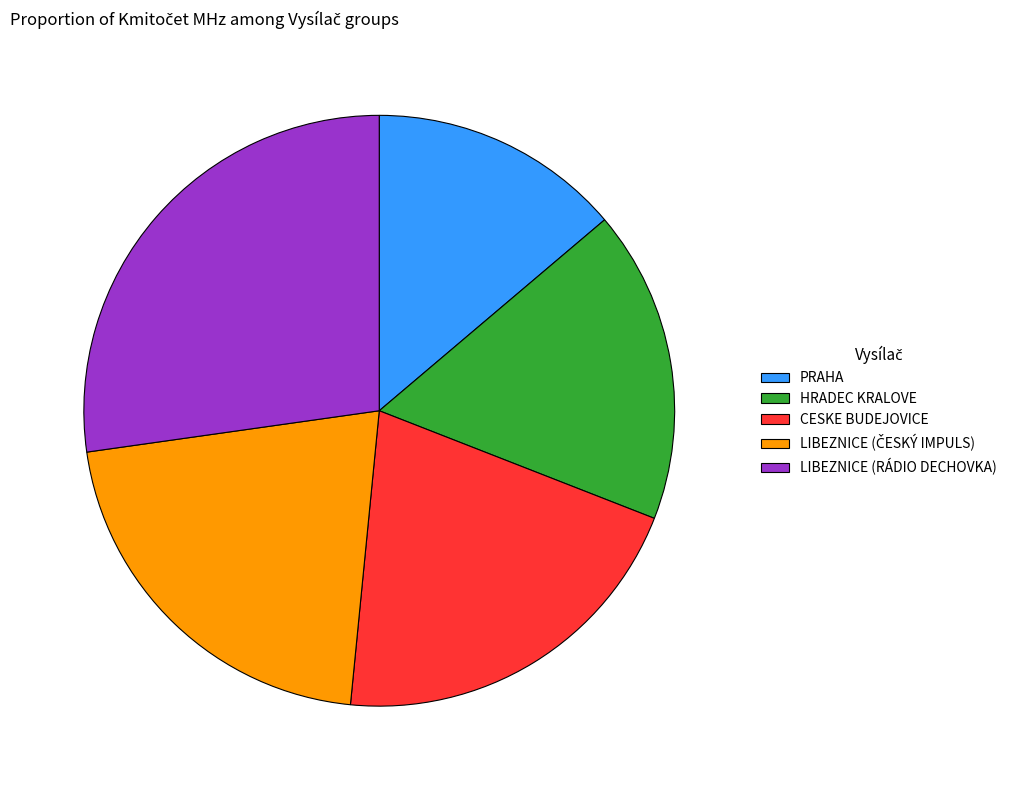

How many slices are in this pie chart?

5